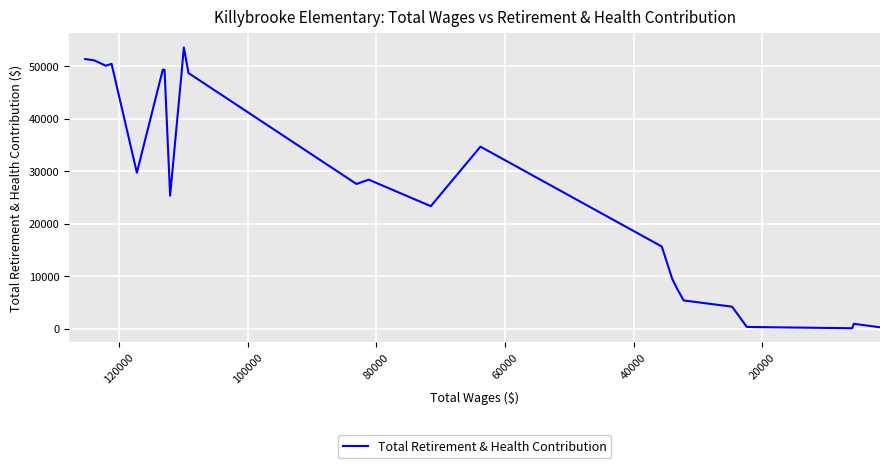

How many values are below 25313?

14